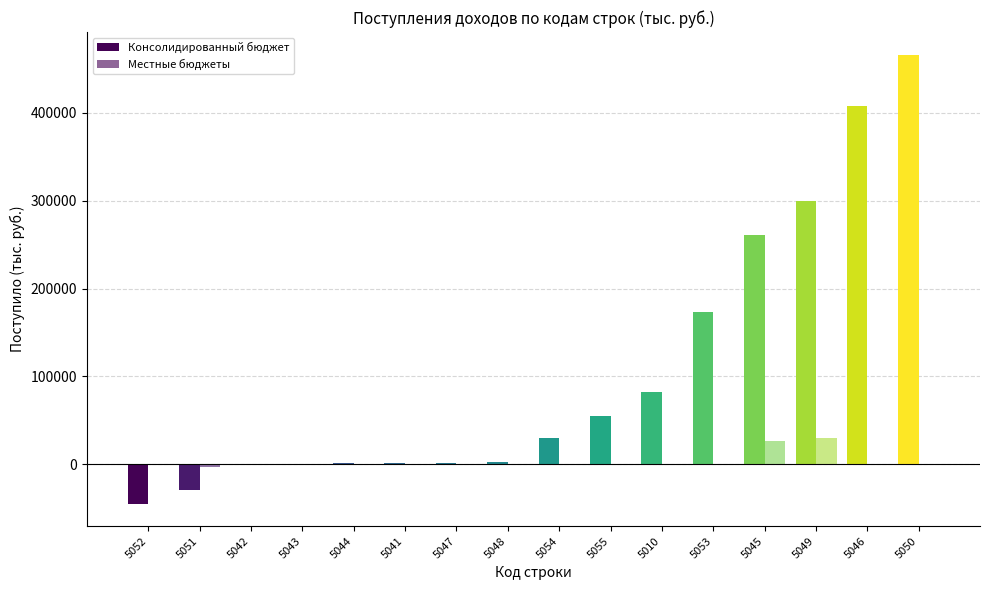

How many groups of bars are there?

16